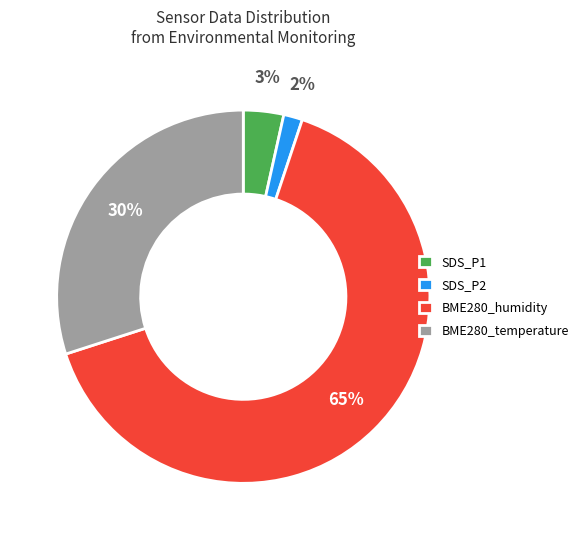

To the nearest percent, what is the combined percentage of BME280_temperature and BME280_humidity?

95%